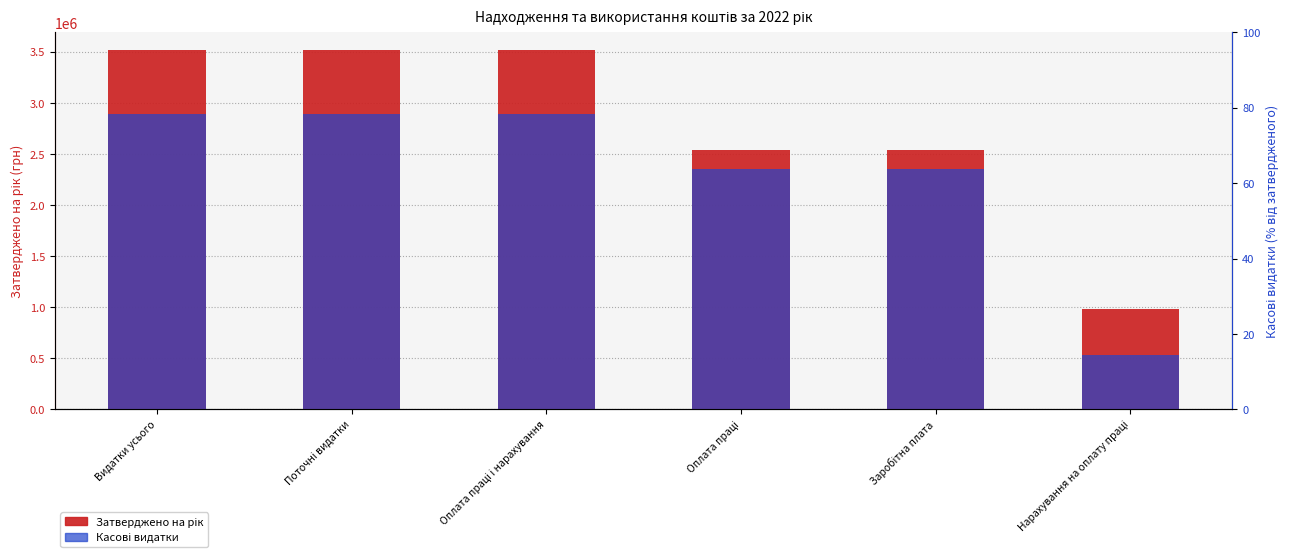

Count the number of data series in this chart.

2